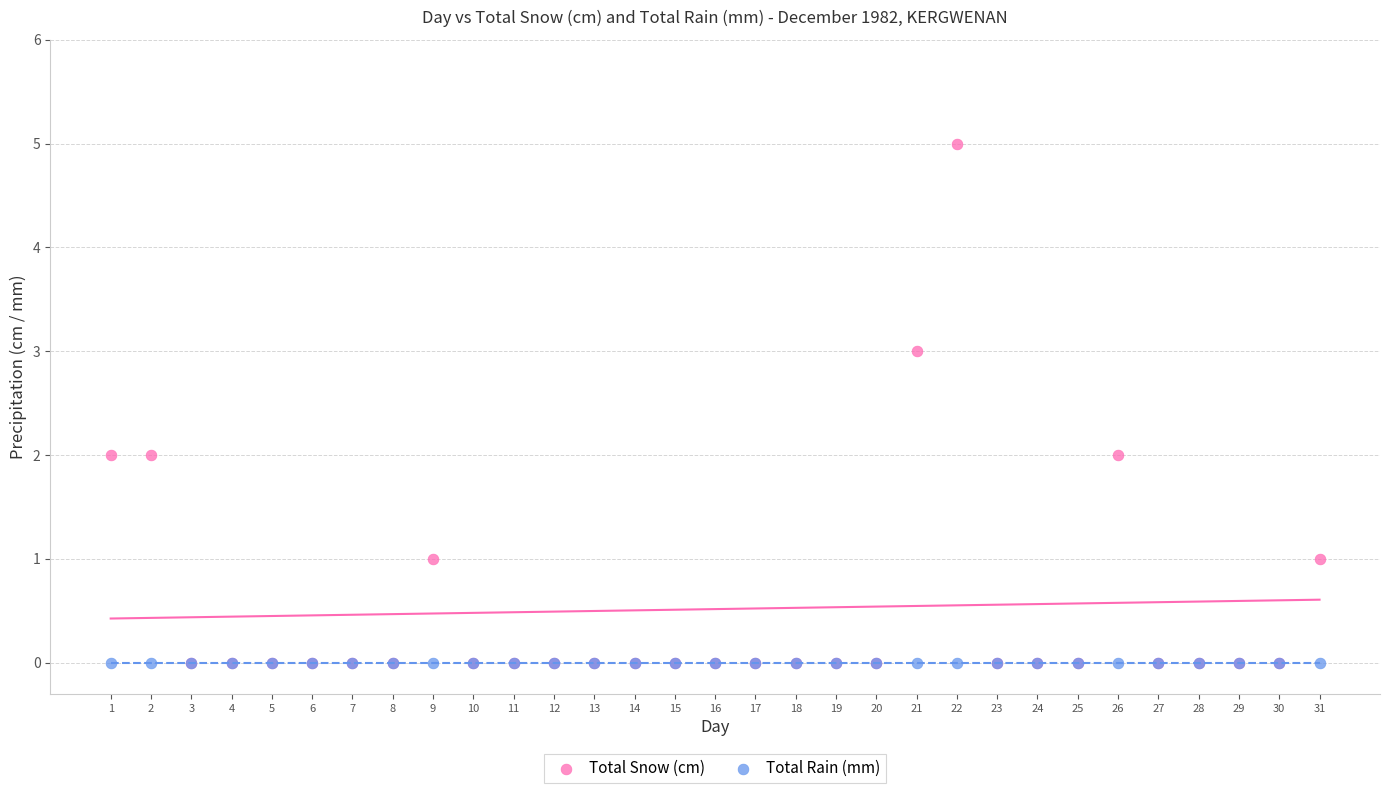

What are all the series names shown in the legend?

Total Snow (cm), Total Rain (mm)